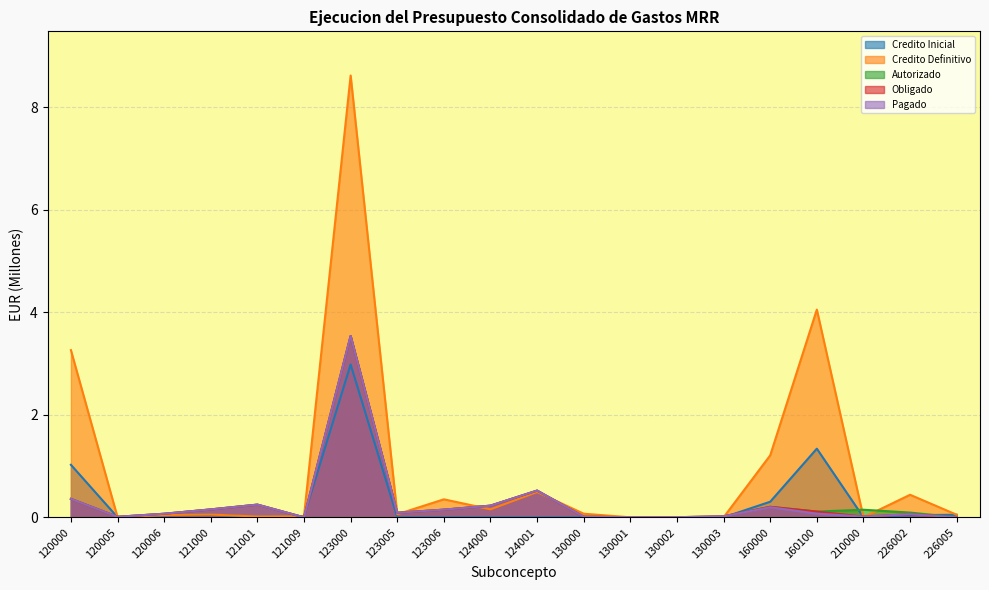

How many distinct data groups are displayed?

5